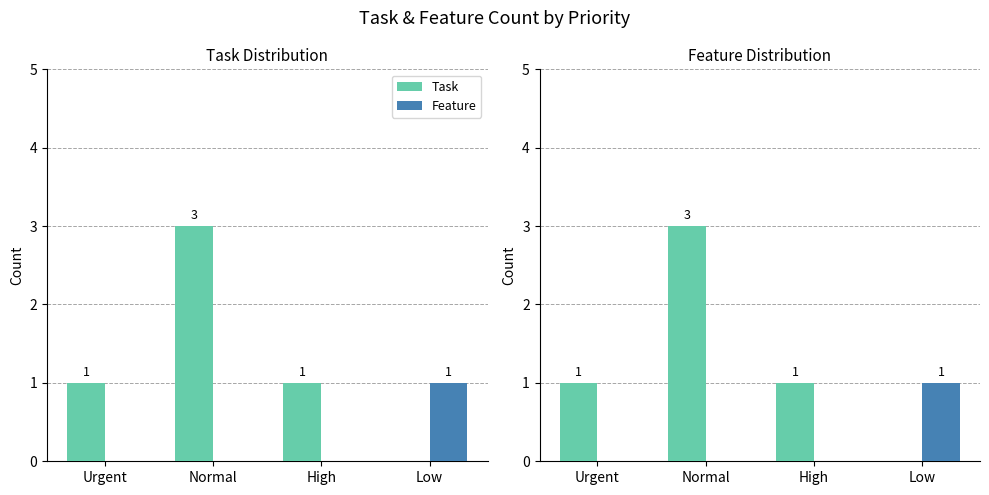

Reading right to left, transcribe all the data shown in this chart.

Task: 0	1	3	1
Feature: 1	0	0	0